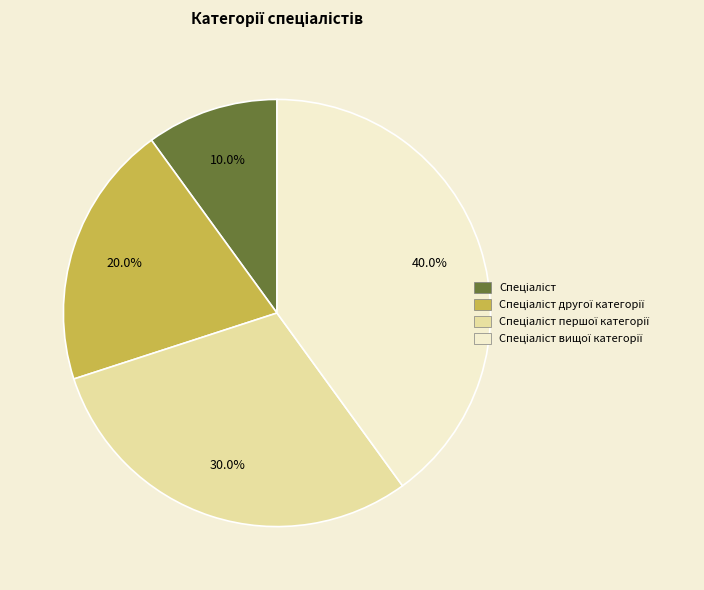

Does any single category account for the majority?

No